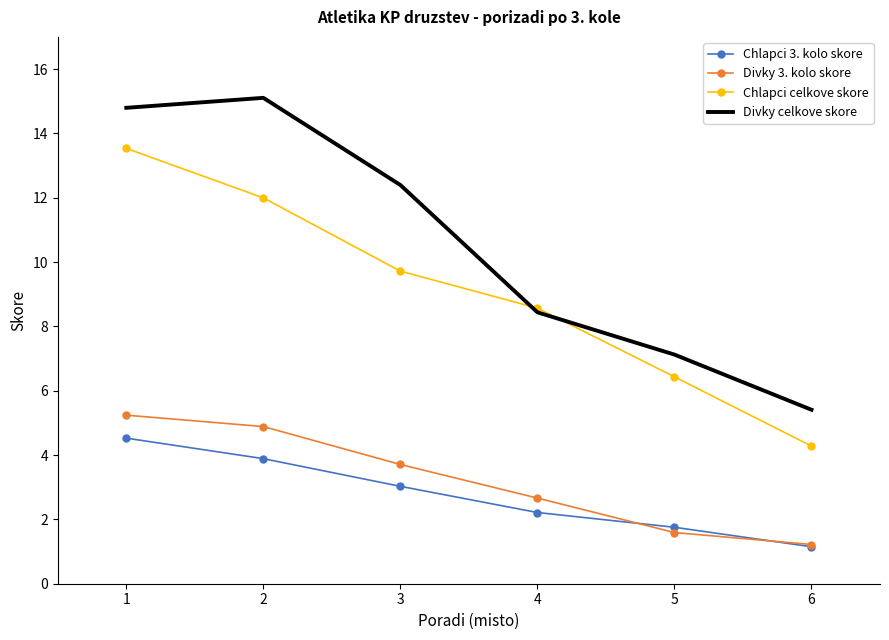

True or false: Chlapci 3. kolo skore and Divky celkove skore cross at least once.

False